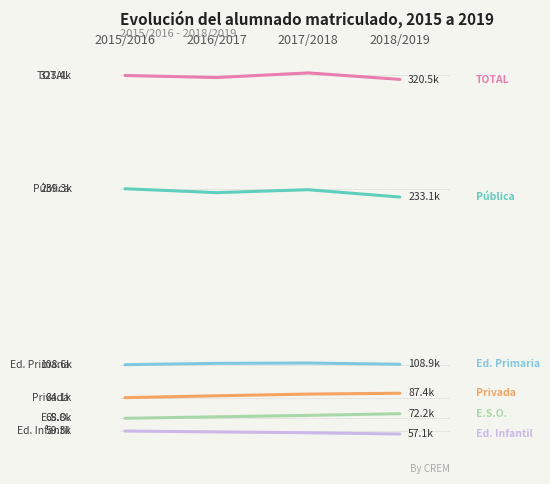

What is the maximum value shown in the chart?

325337